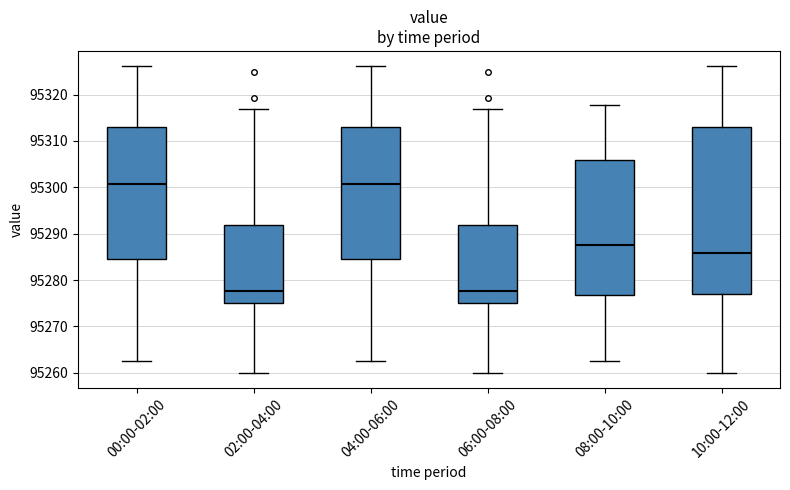

Comparing the boxes themselves (not the whiskers), which one is the tallest?

10:00-12:00